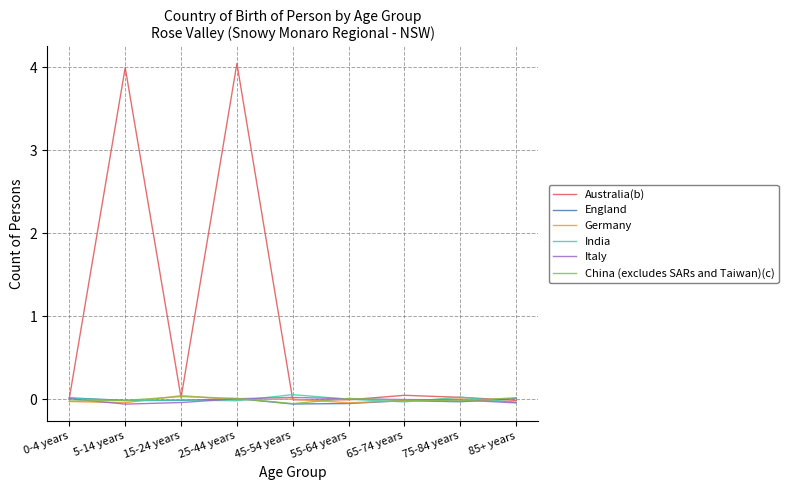

Is it true that Australia(b) equals 0.0 at 65-74 years?

True